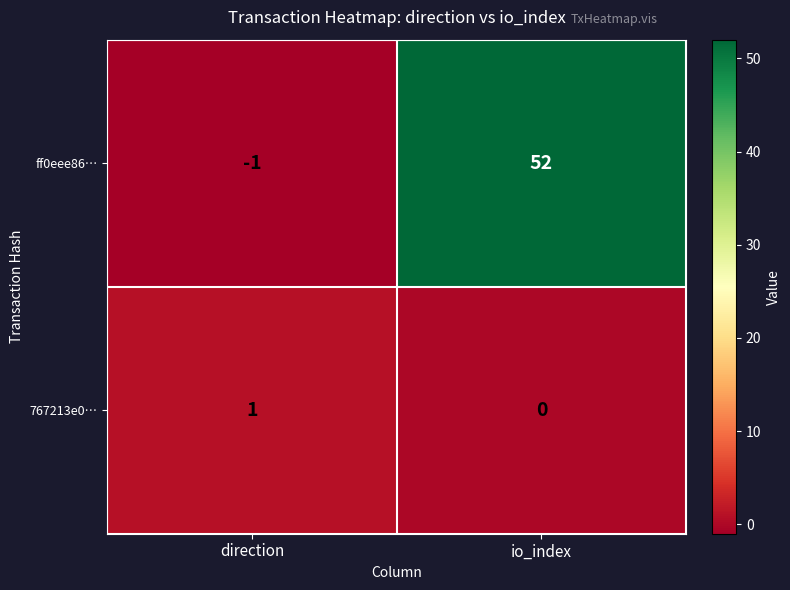

Rank the series at direction from highest to lowest value.

767213e0…, ff0eee86…